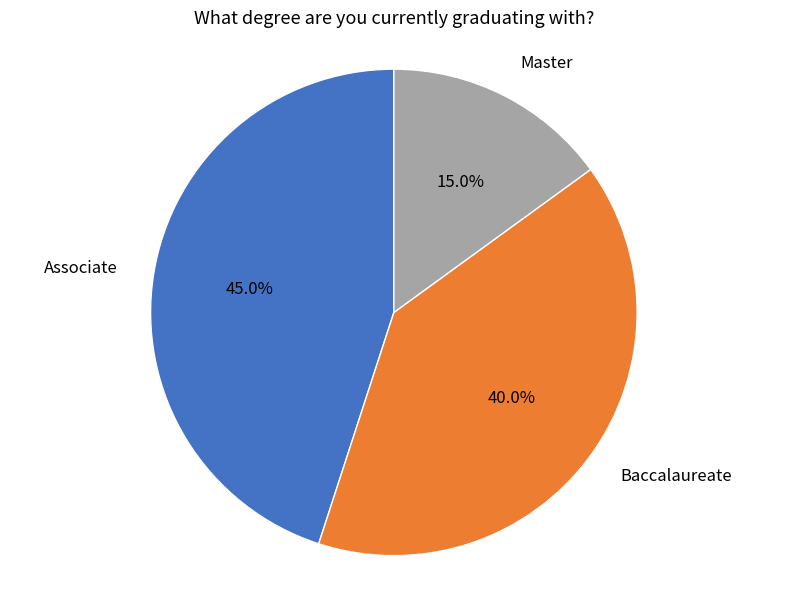

Approximately how many times larger is the value at Associate compared to Master?

3.0